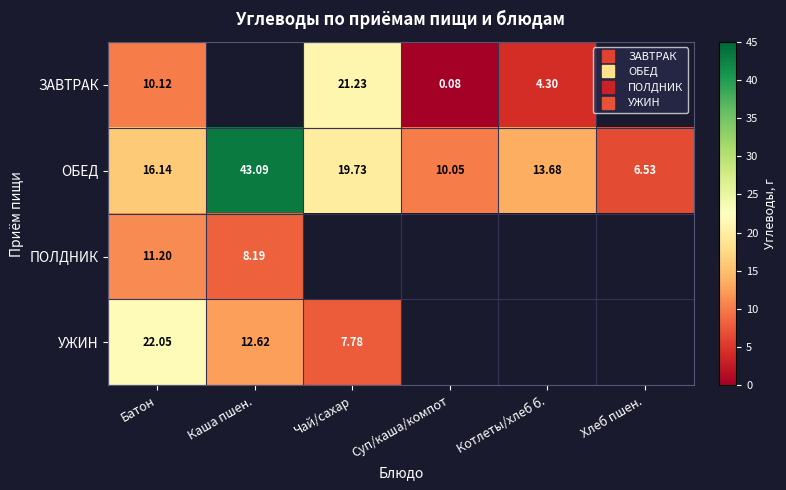

Which category has the lowest value in the ЗАВТРАК series?

Суп/каша/компот